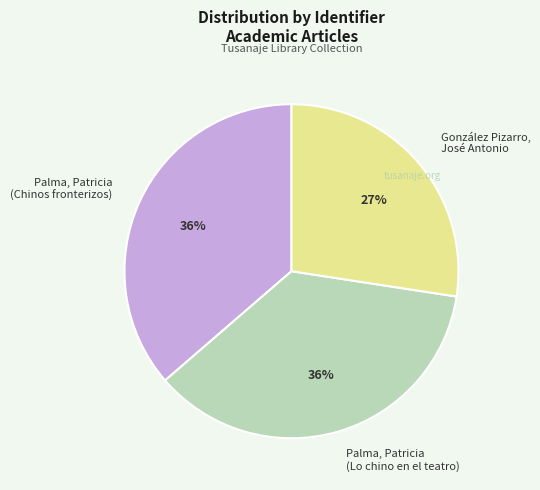

Do Palma, Patricia (Chinos fronterizos) and González Pizarro, José Antonio together represent more than half of the pie?

Yes